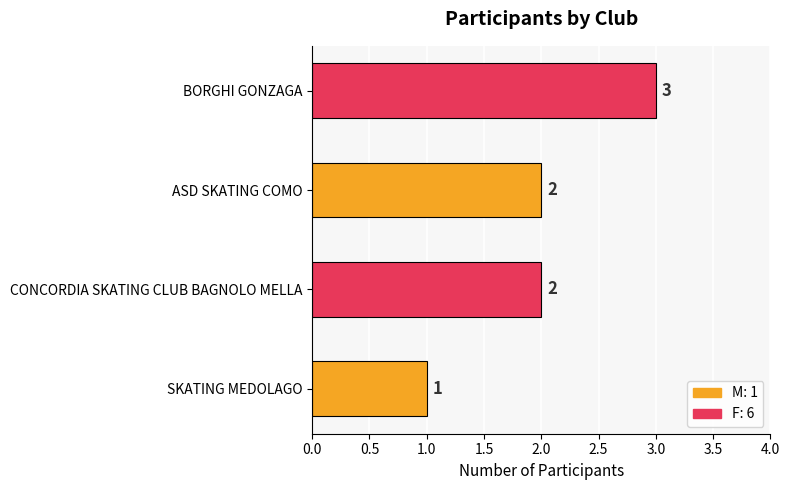

How many values are between 2 and 3?

3